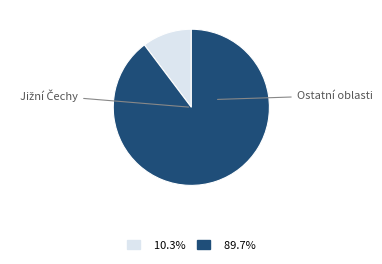

Count the number of slices in the pie.

2